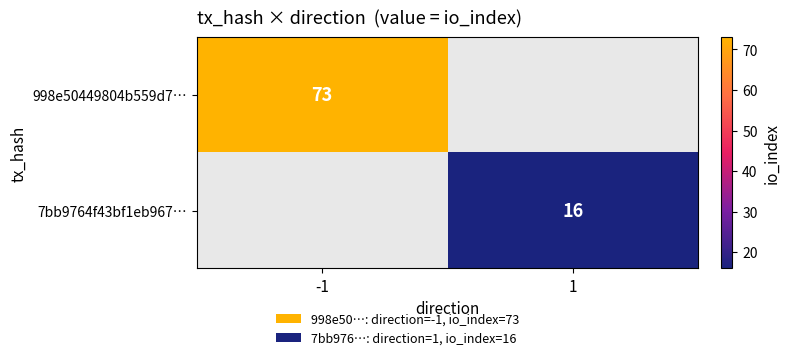

True or false: 7bb9764f43bf1eb967… has a value of 16 at 1.

True